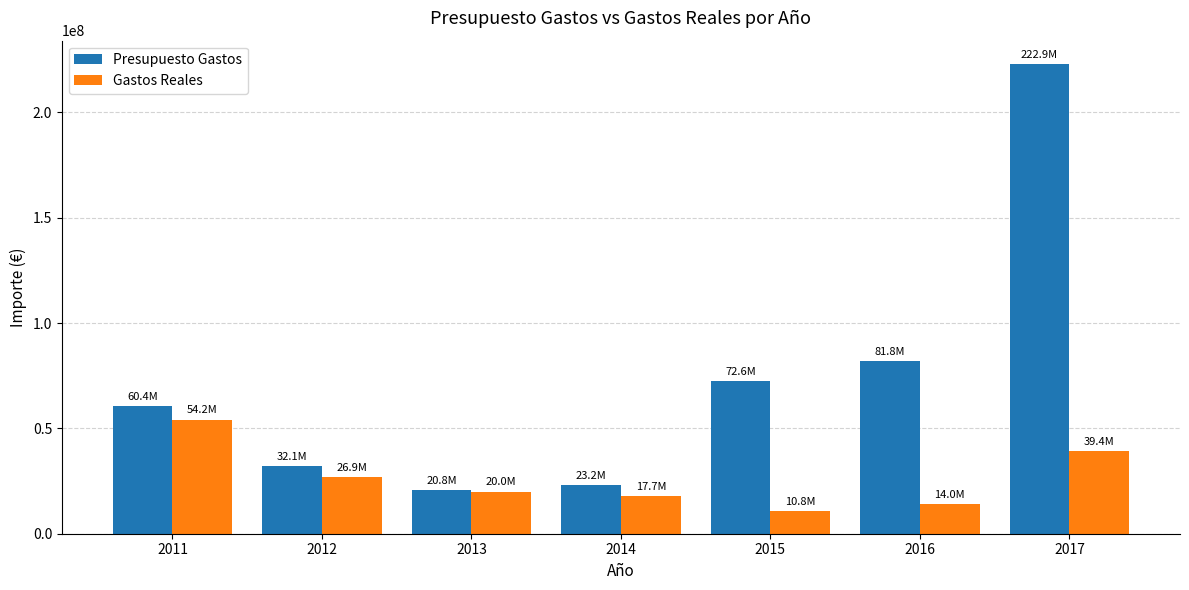

Rank the series by their average value, from lowest to highest.

Gastos Reales, Presupuesto Gastos